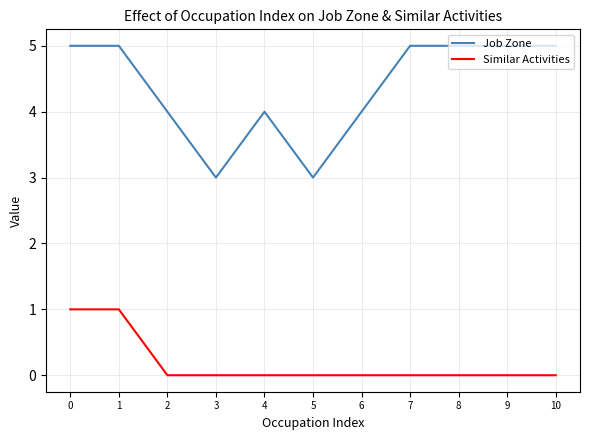

List the series in order of their peak value, lowest first.

Similar Activities, Job Zone